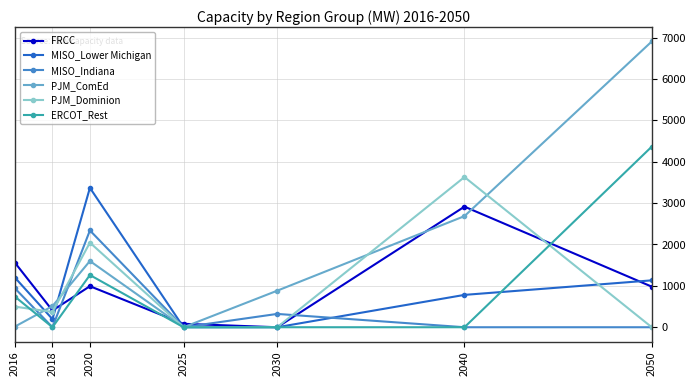

At which category does ERCOT_Rest reach its first local peak?

2020